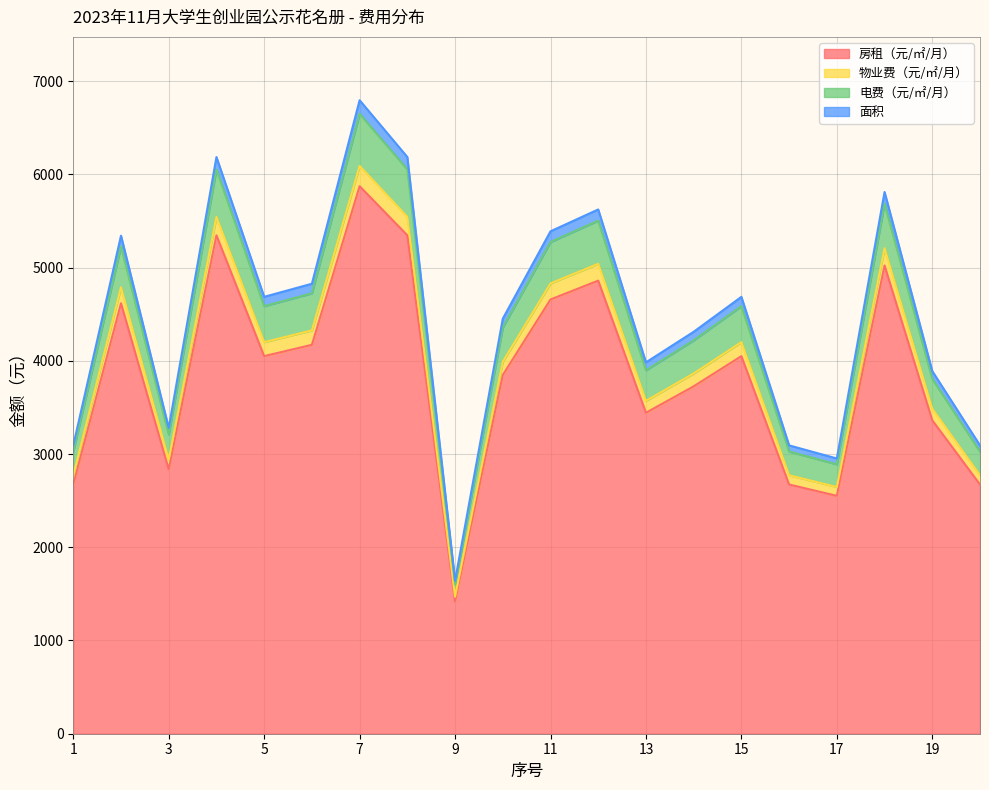

At which category does 房租（元/㎡/月） reach its first local peak?

2